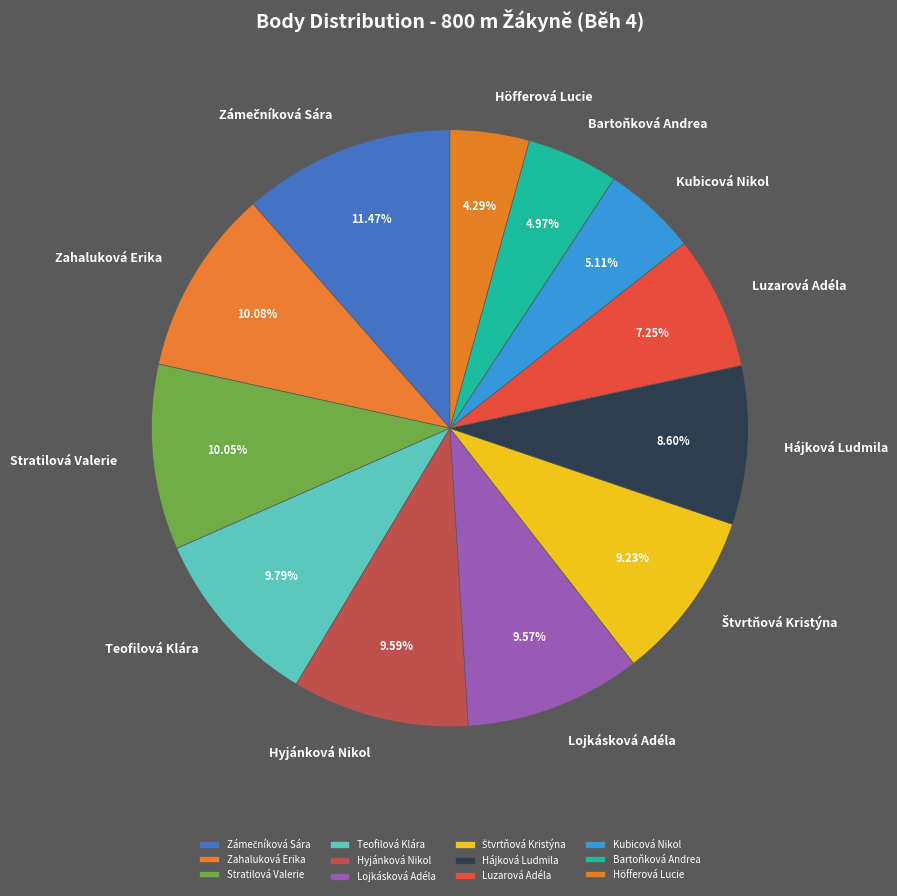

Which slice is the smallest?

Höfferová Lucie